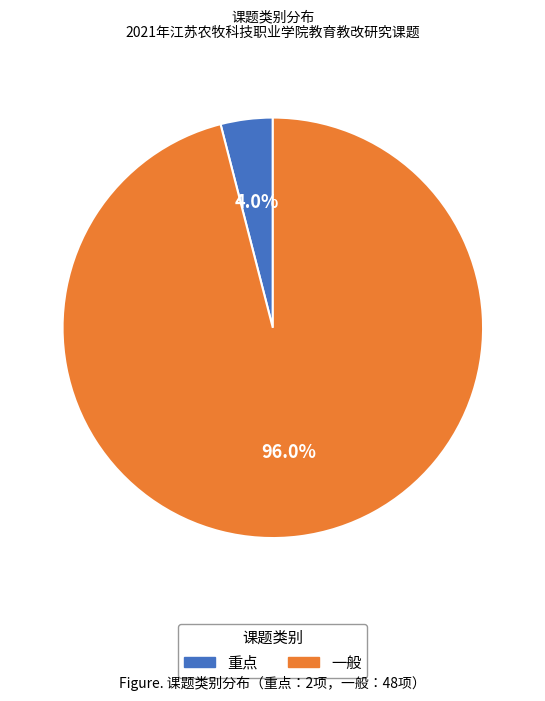

What is the total percentage of 一般 and 重点?

100.0%